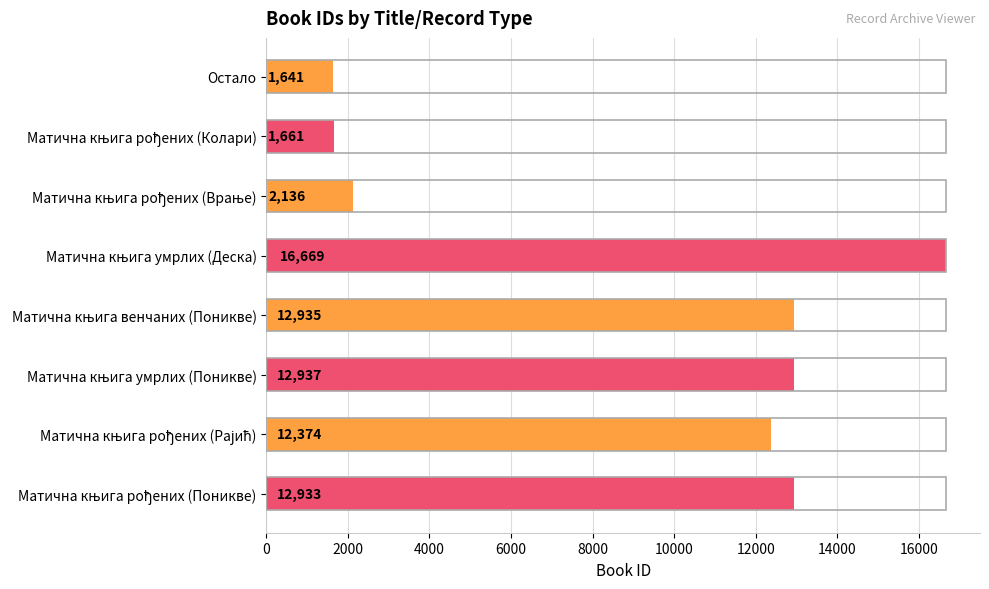

What is the value of the 5th bar from the top?

12935